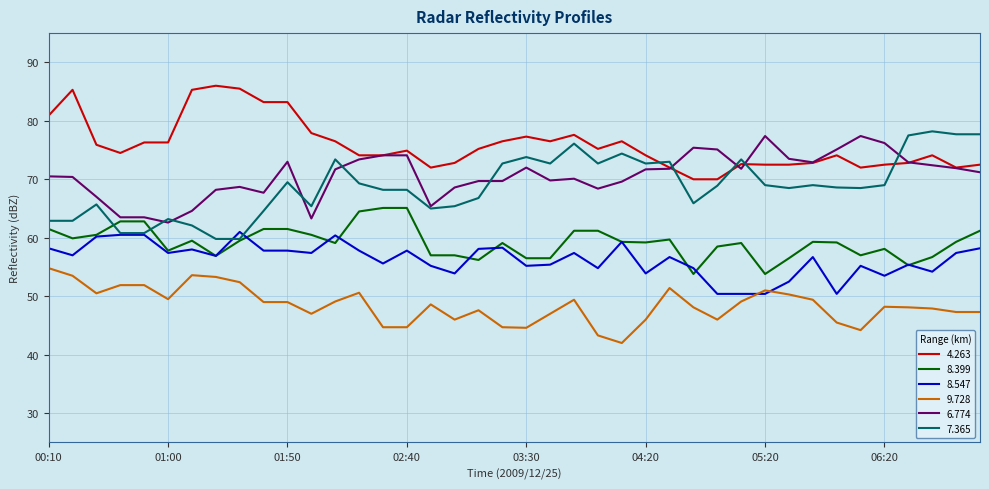

Which series has the largest total across all categories?

4.263